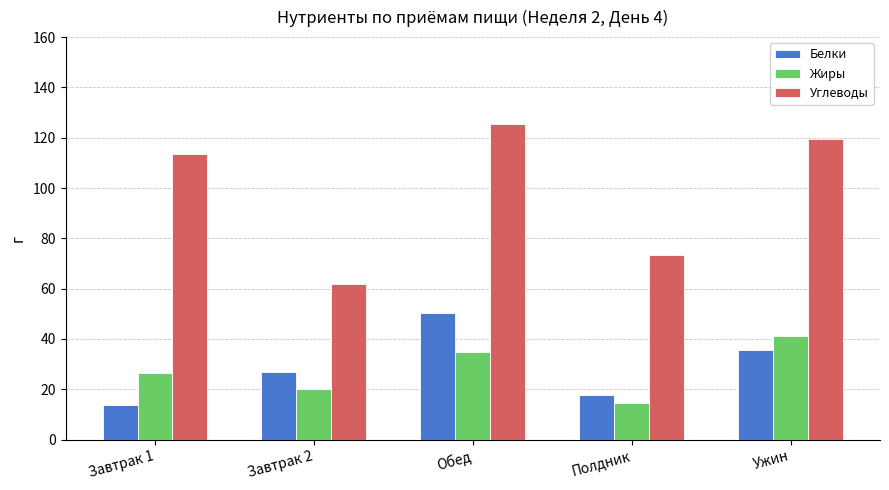

How many values in the Углеводы series exceed 113?

3